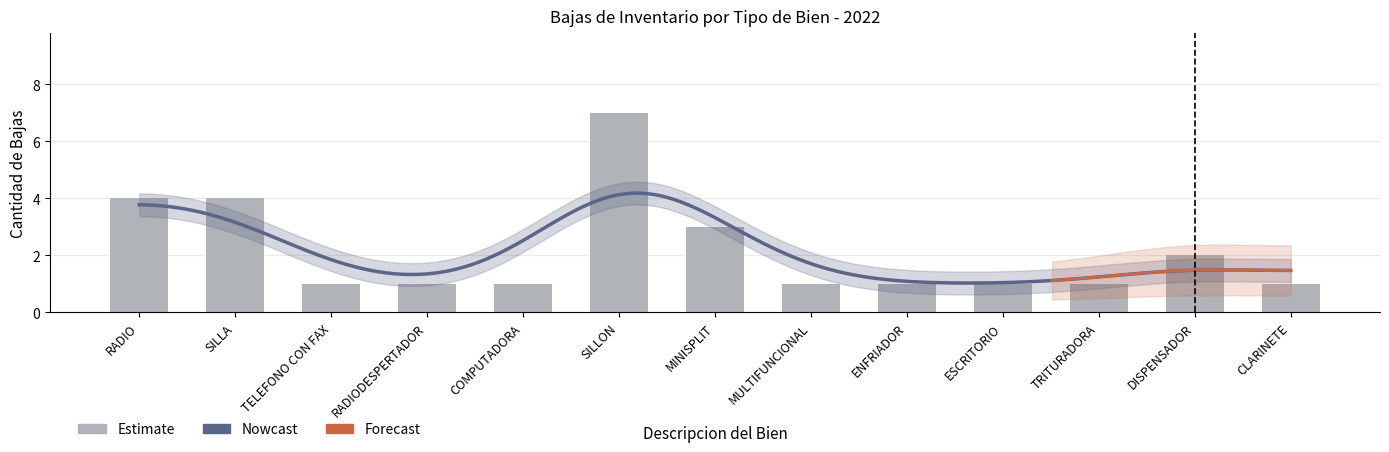

Rank the categories by value from lowest to highest.

TELEFONO CON FAX, RADIODESPERTADOR, COMPUTADORA, MULTIFUNCIONAL, ENFRIADOR, ESCRITORIO, TRITURADORA, CLARINETE, DISPENSADOR, MINISPLIT, RADIO, SILLA, SILLON